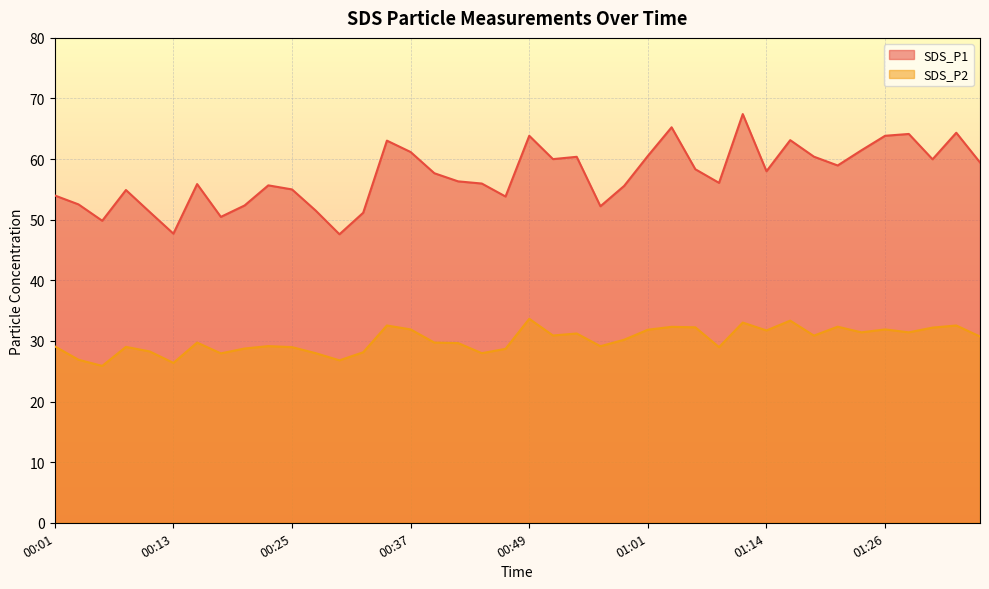

At which label does SDS_P1 reach its peak?

01:11